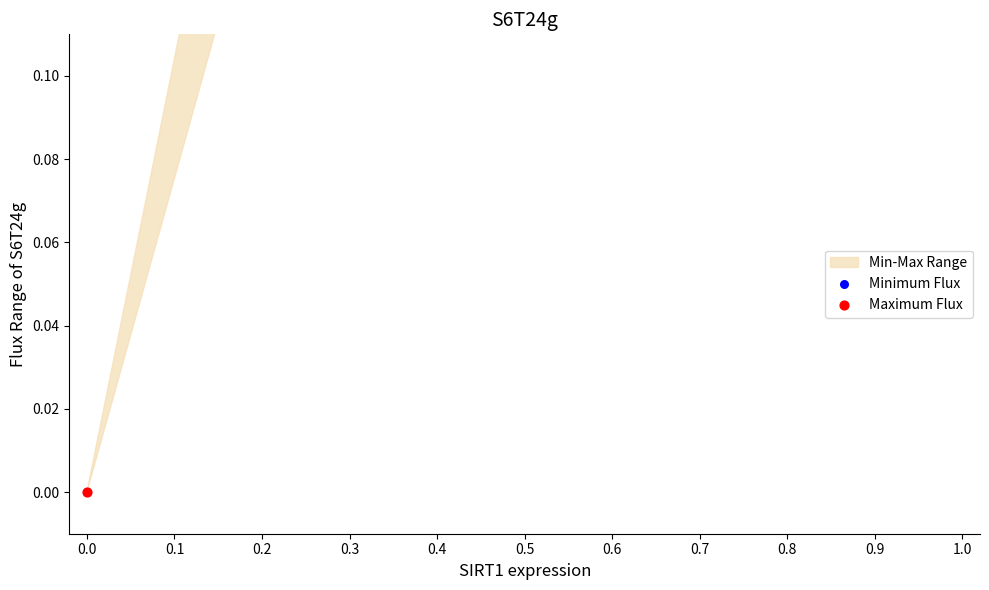

Which series reaches the minimum Y coordinate?

Minimum Flux